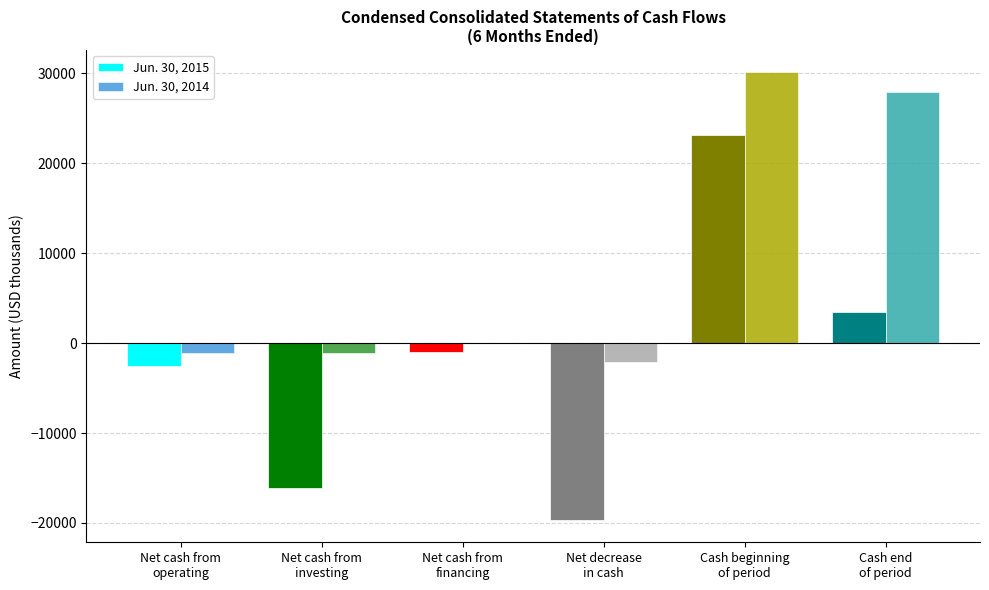

Which series has the largest total across all categories?

Jun. 30, 2014